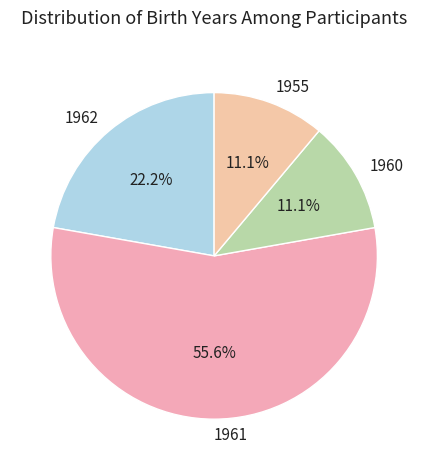

What is the largest slice in the pie chart?

1961